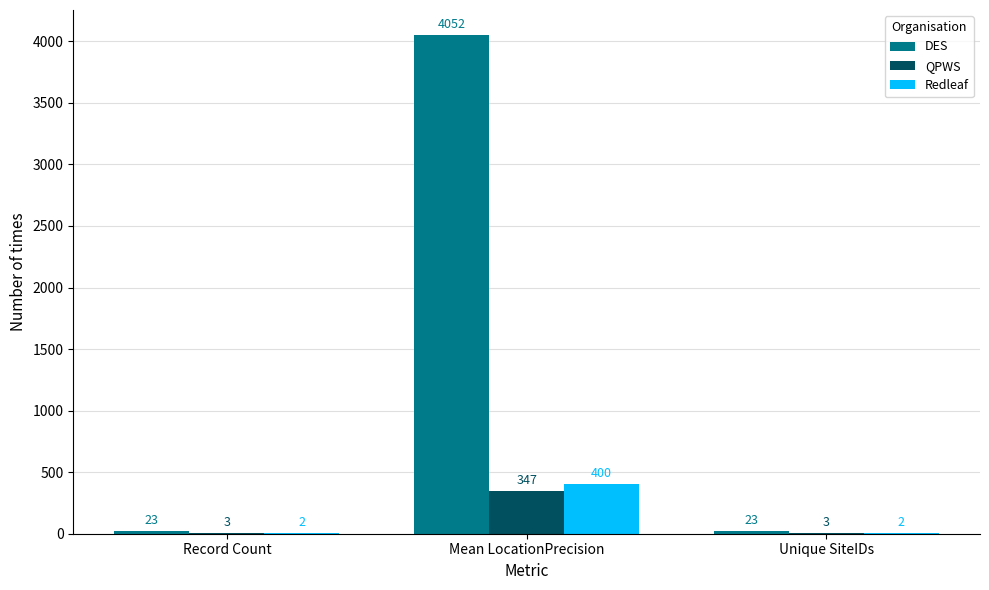

Reading left to right, transcribe all the data shown in this chart.

DES: 23	4052	23
QPWS: 3	347	3
Redleaf: 2	400	2